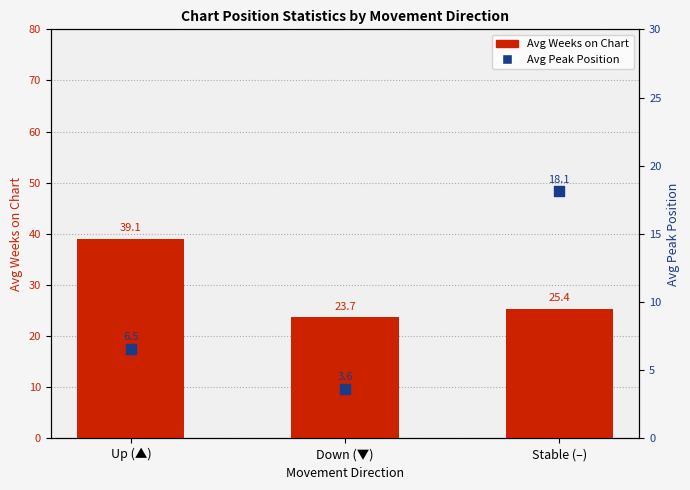

Which series has the widest spread of Y values?

Avg Weeks on Chart